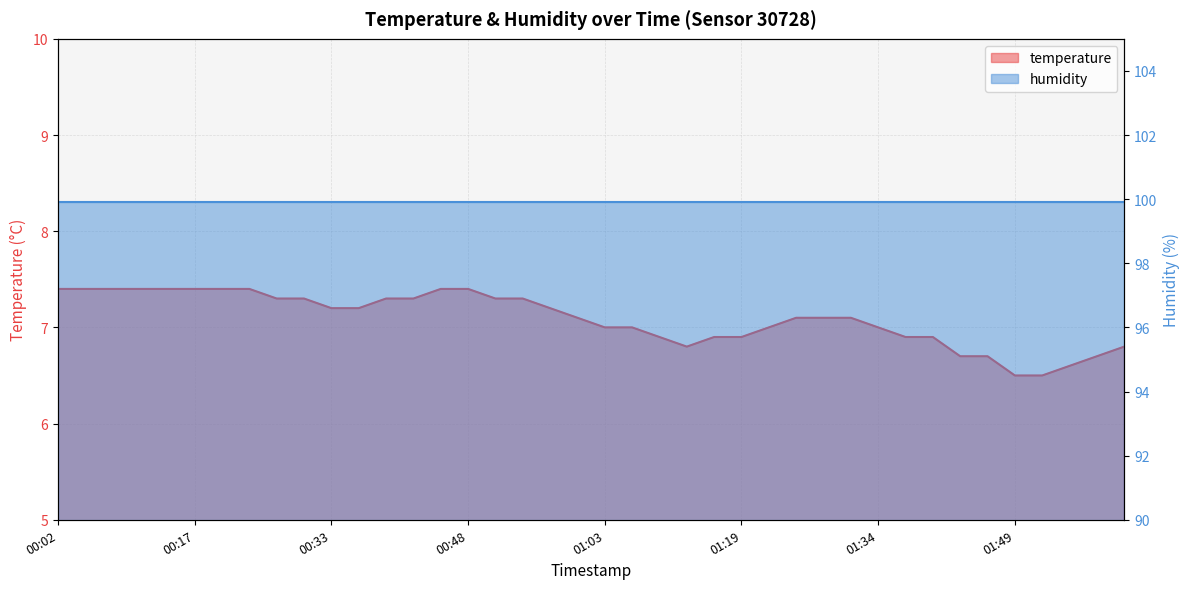

True or false: the data shows 2.7 at 00:33.

False